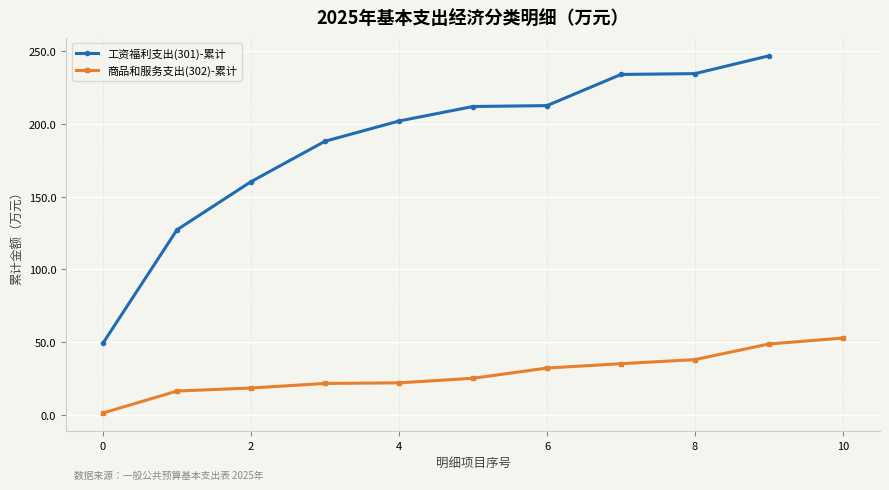

What is the label of the 2nd point from the right?

工资福利支出(301)